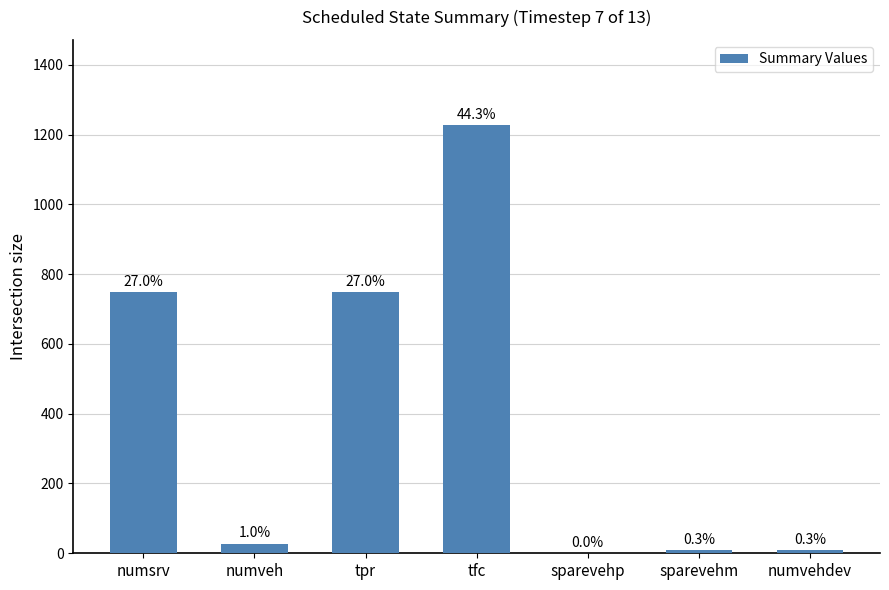

What is the maximum value shown in the chart?

1226